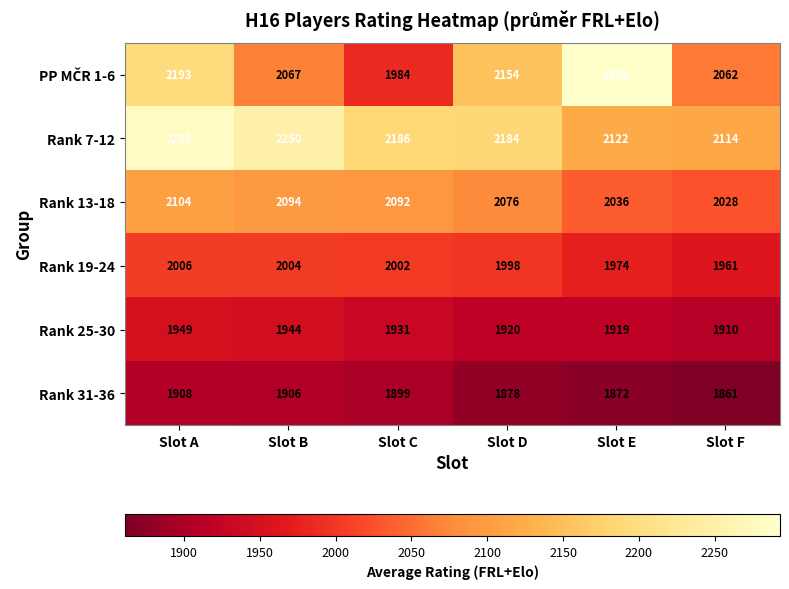

True or false: Rank 25-30 has a value of 1949 at Slot A.

True